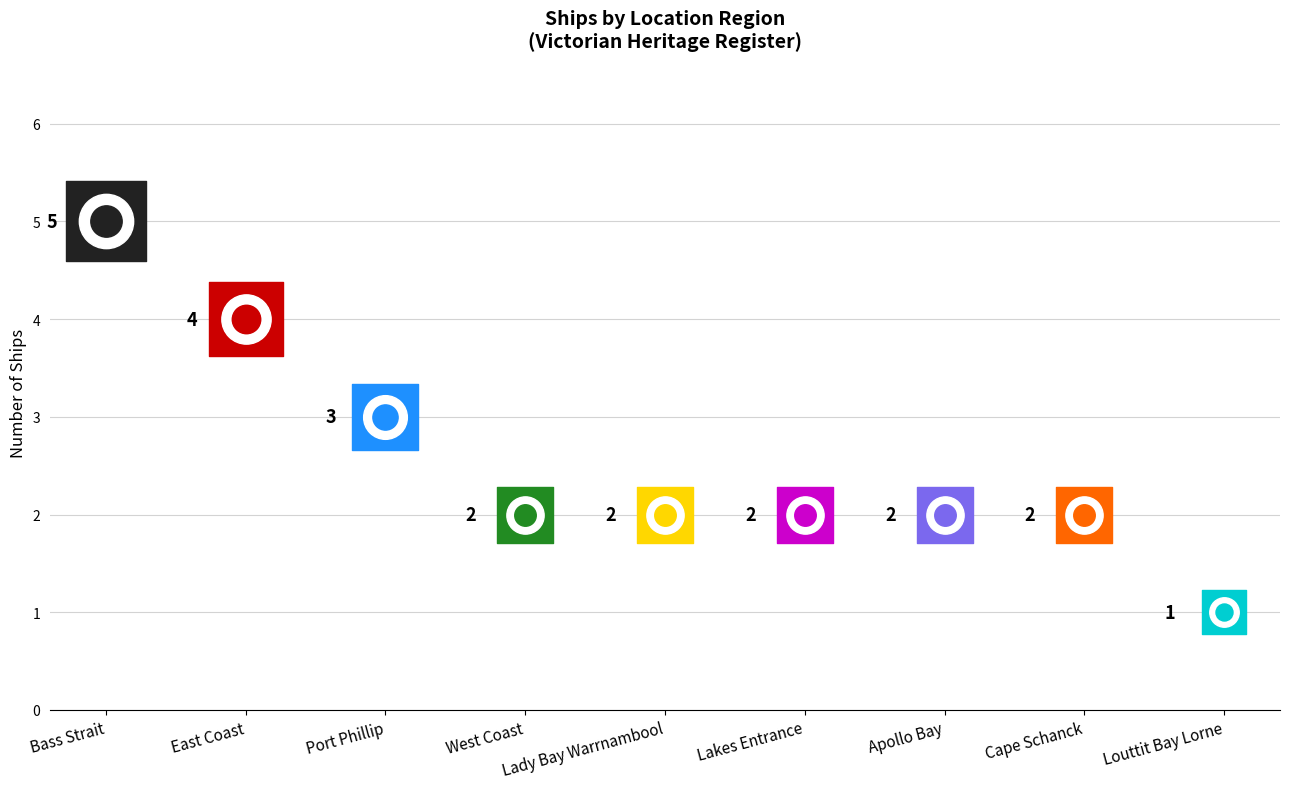

What is the ratio of the value at Lady Bay Warrnambool to the value at Cape Schanck?

1.0